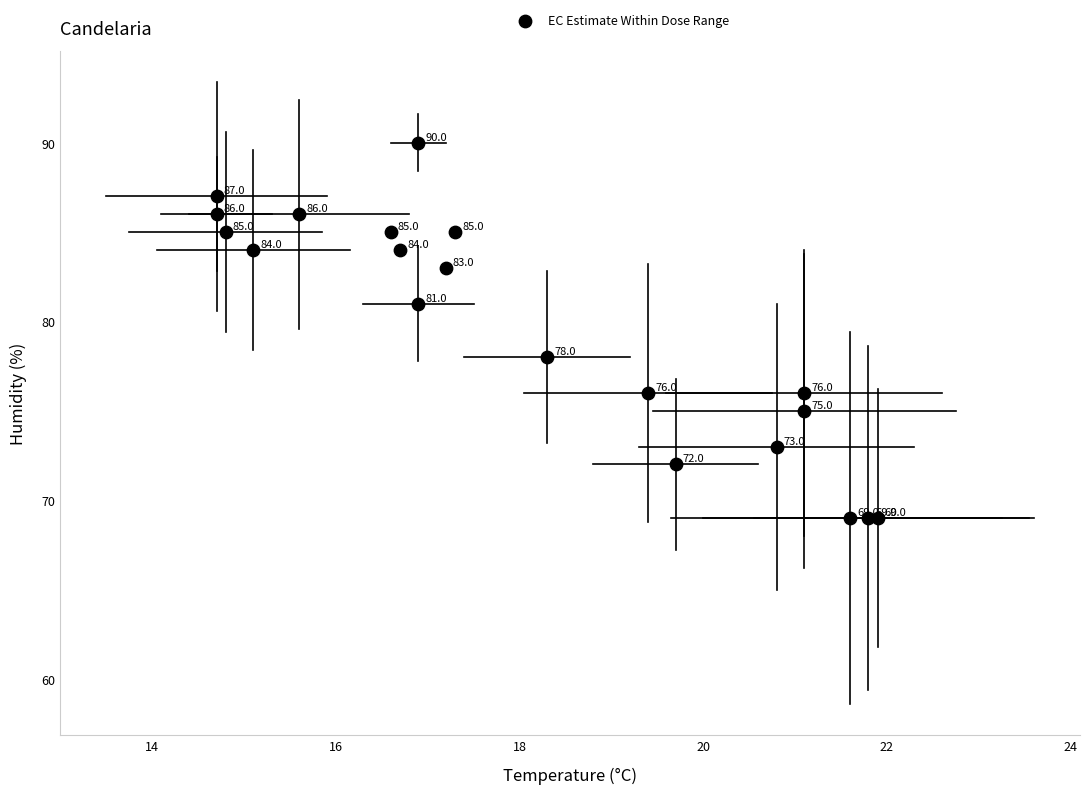

What Y value in the scatter plot is closest to 79?

78